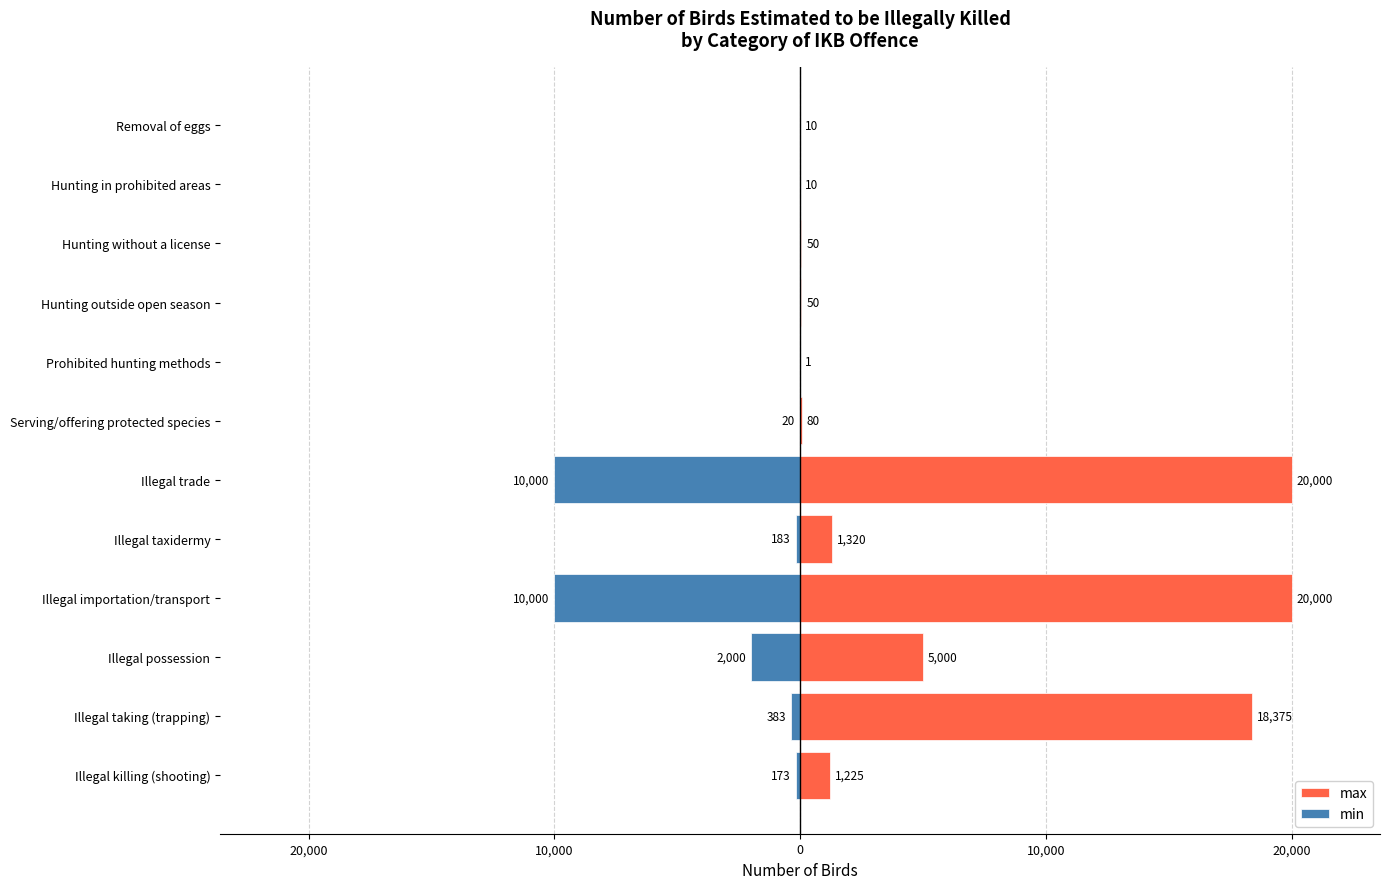

What are all the series names shown in the legend?

max, min